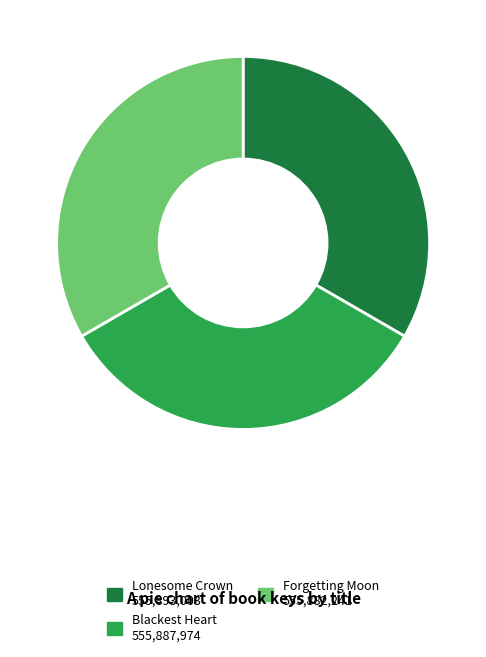

Approximately how many times larger is the value at Forgetting Moon compared to Blackest Heart?

1.0